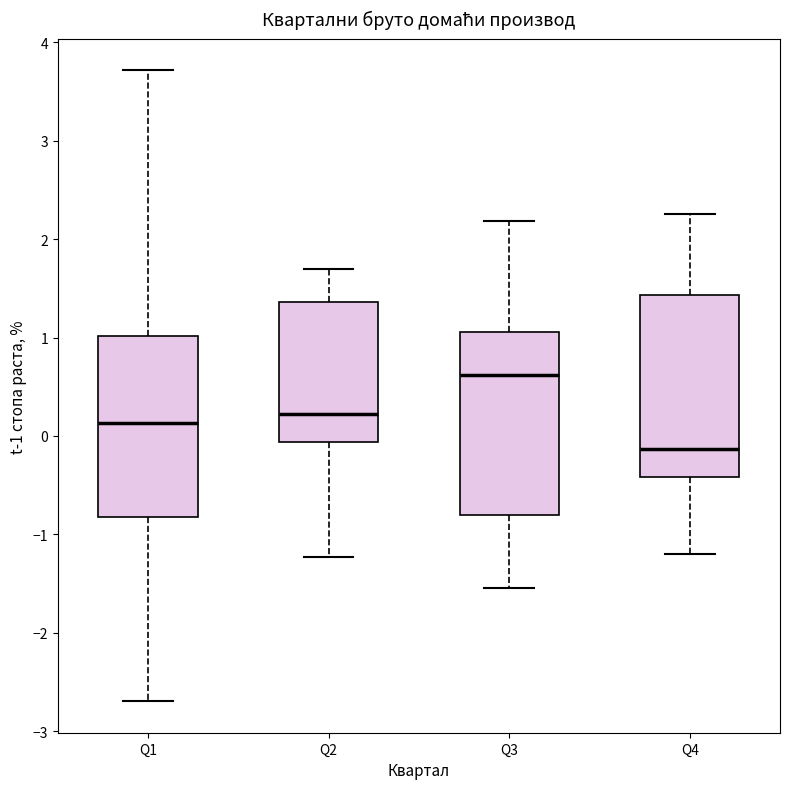

Where does the upper whisker of the box for Q1 end on the y-axis? The values are not printed on the chart, so give them approximately, as read against the axis.

3.7